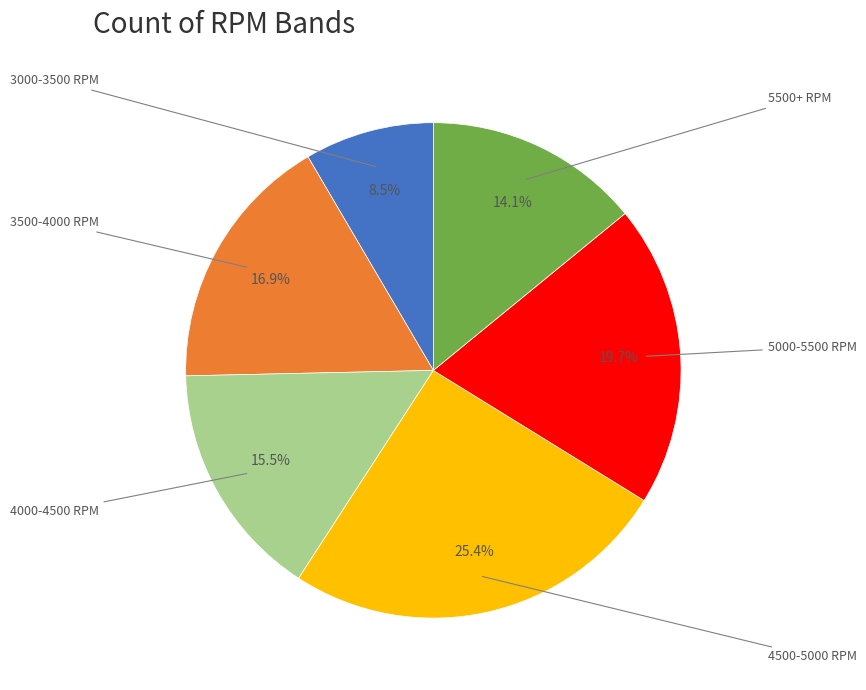

Is there a majority slice in this chart?

No